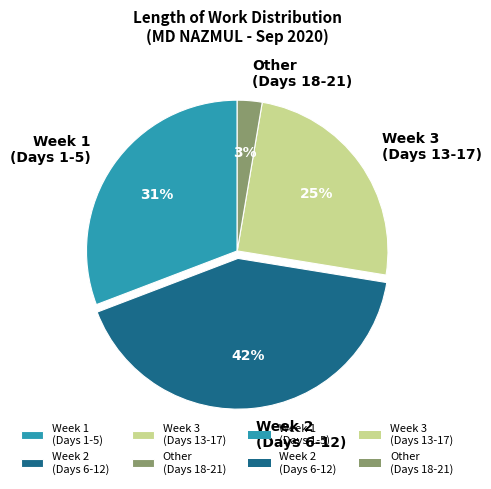

Does Other (Days 18-21) account for over 50% of the chart?

No